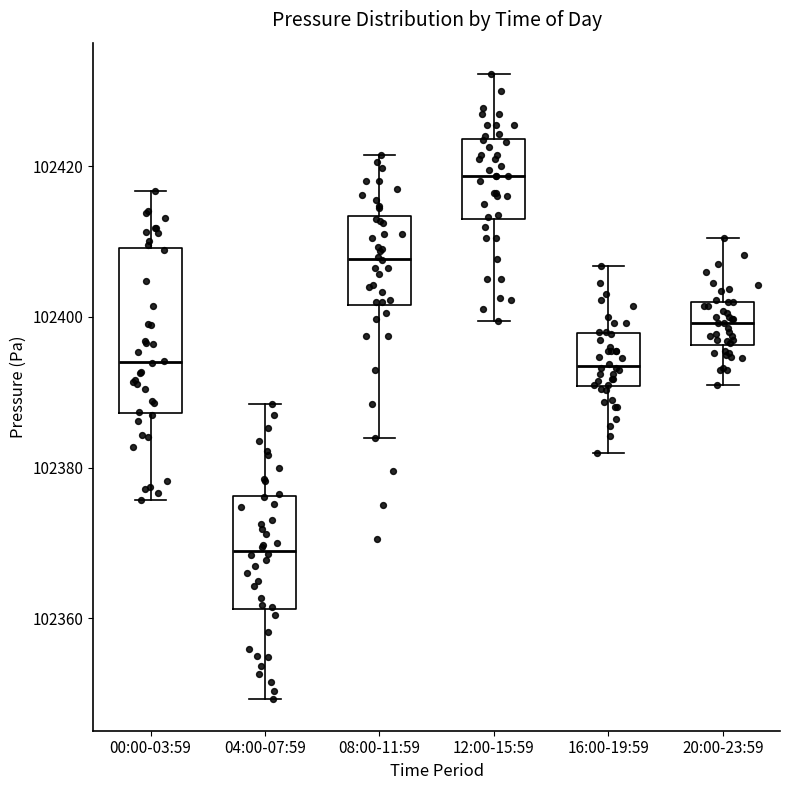

Reading left to right, transcribe this box plot: for each box, give where its median line is, the range the box spans, and where its two whiskers end, as read against the y-axis. The values are not printed on the chart, so give them approximately, as read against the axis.

00:00-03:59: median 102394, box 102388 to 102410, whiskers 102376 to 102416
04:00-07:59: median 102370, box 102362 to 102376, whiskers 102350 to 102388
08:00-11:59: median 102408, box 102402 to 102414, whiskers 102384 to 102422
12:00-15:59: median 102418, box 102412 to 102424, whiskers 102400 to 102432
16:00-19:59: median 102394, box 102390 to 102398, whiskers 102382 to 102406
20:00-23:59: median 102400, box 102396 to 102402, whiskers 102392 to 102410